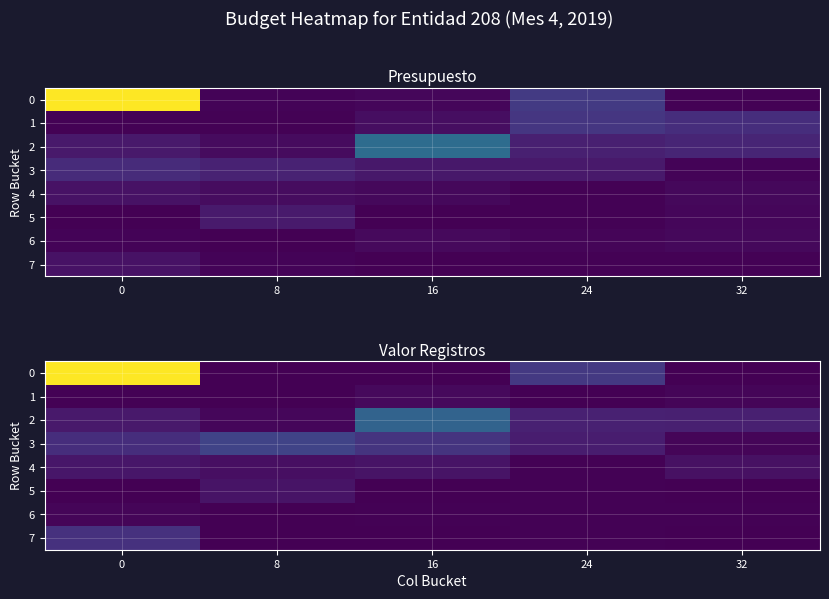

What value does the 2 series have at 32?

0.1